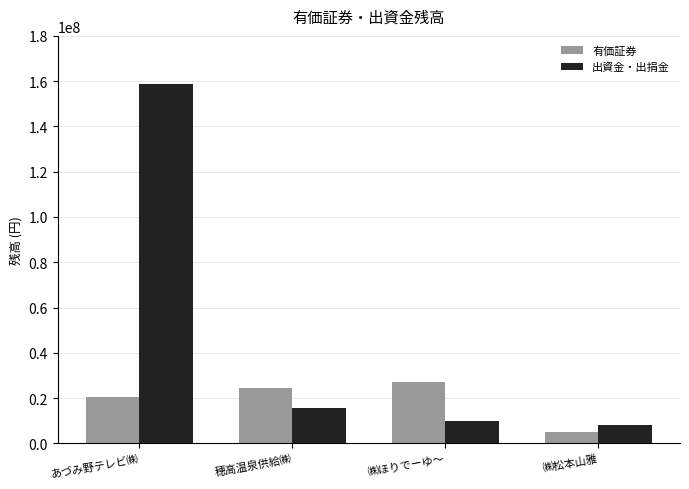

Rank the categories by 有価証券 value from lowest to highest.

㈱松本山雅, あづみ野テレビ㈱, 穂高温泉供給㈱, ㈱ほりでーゆ～